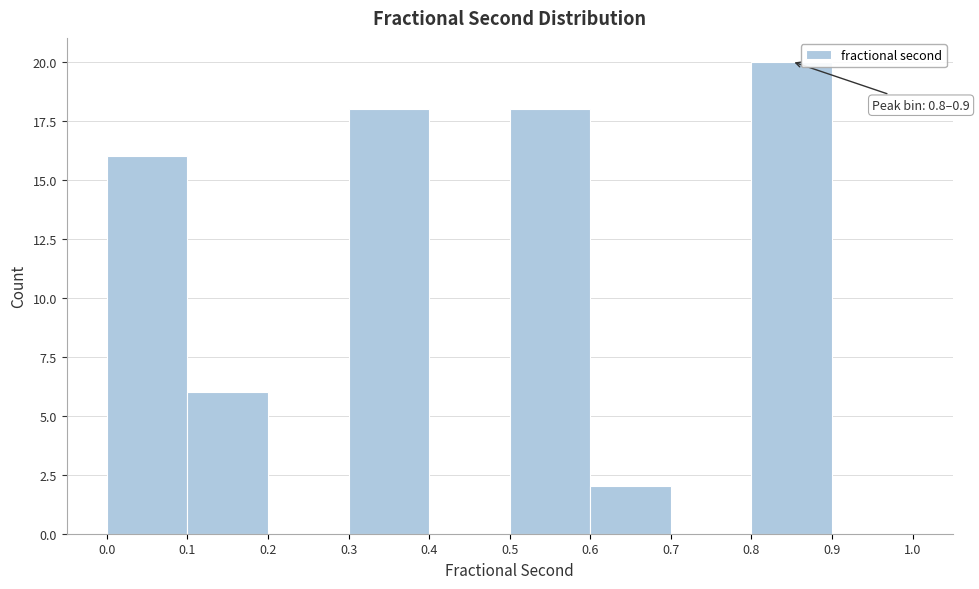

Over which range of the x-axis is the bar tallest?

0.8 to 0.9